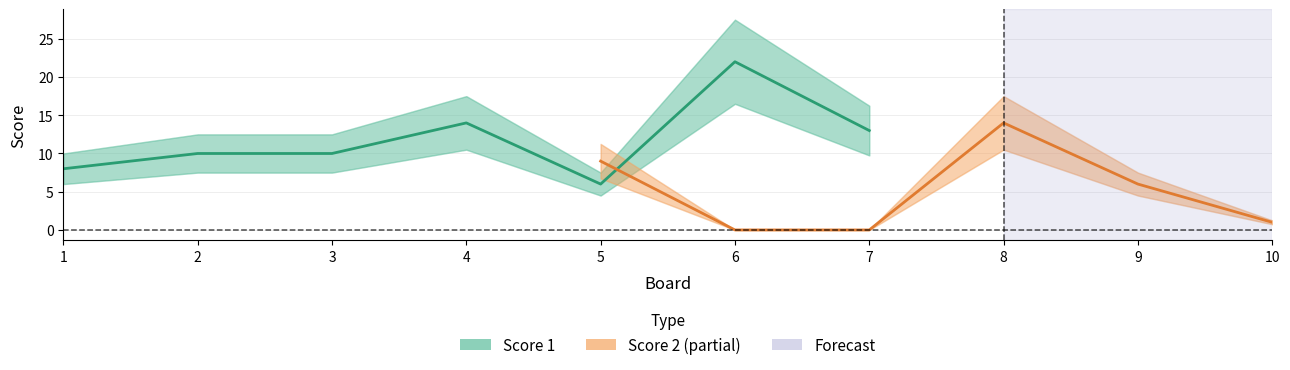

List the series in order of their overall mean, lowest first.

Score 2, Score 1